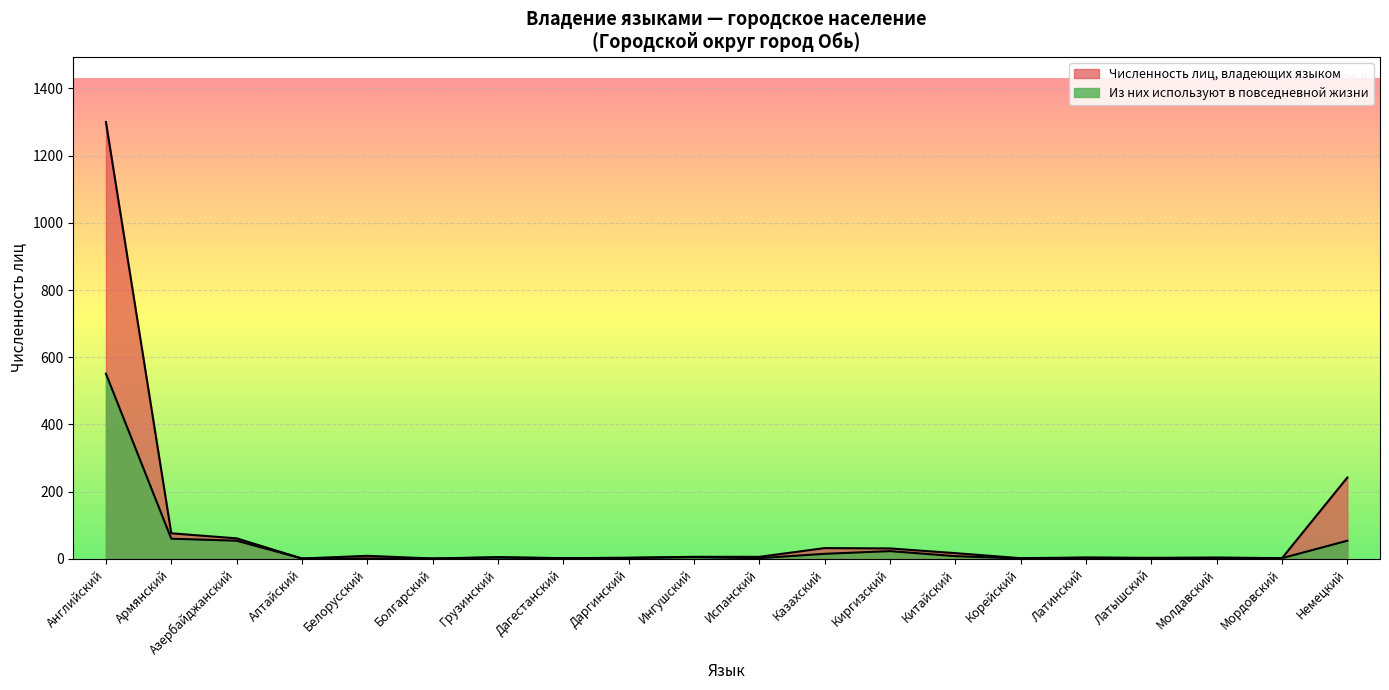

How many lines are shown in the chart?

2